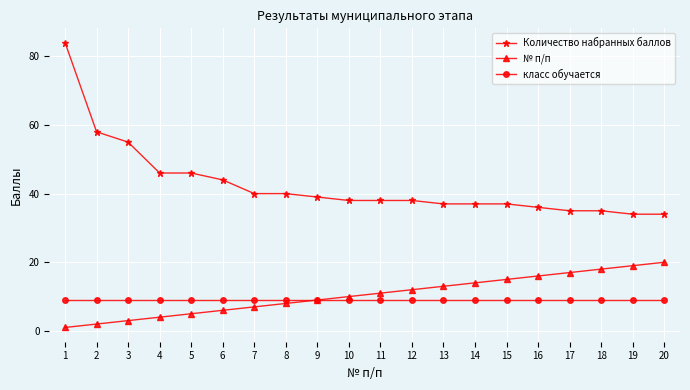

Which series has the widest spread of values?

Количество набранных баллов